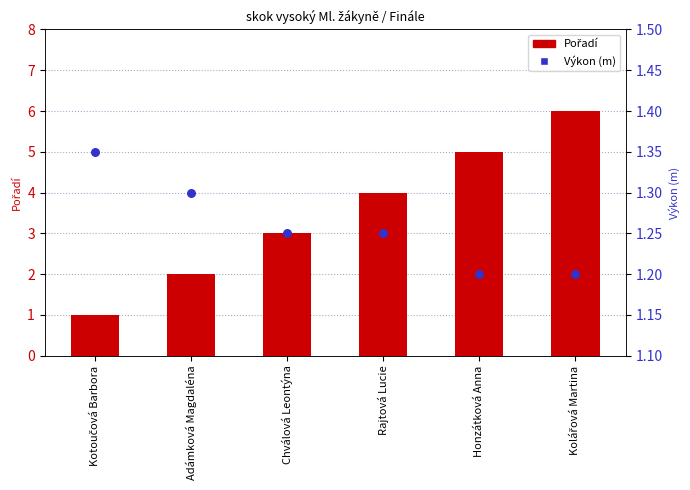

What are all the series names shown in the legend?

Pořadí, Výkon